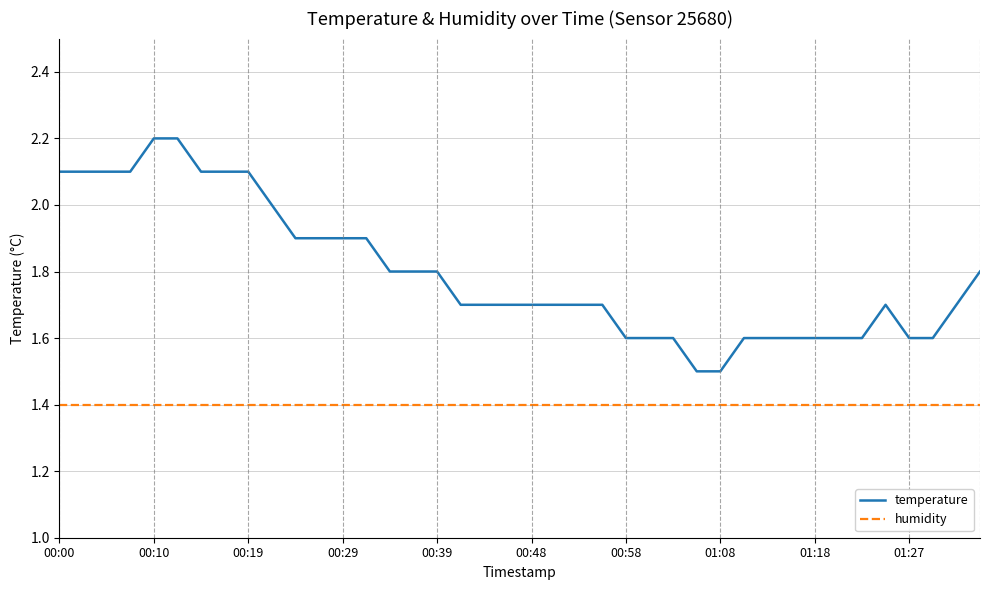

What is the difference between the maximum and minimum values in the temperature series?

0.7